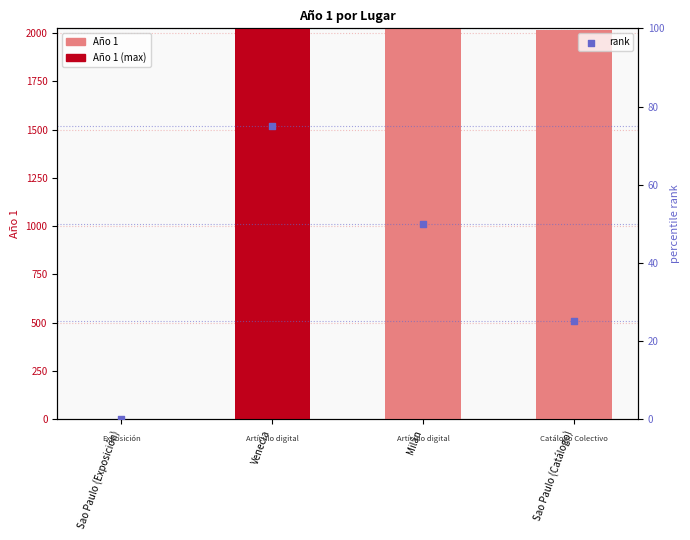

What is the total value across all series at Sao Paulo (Catálogo)?

2040